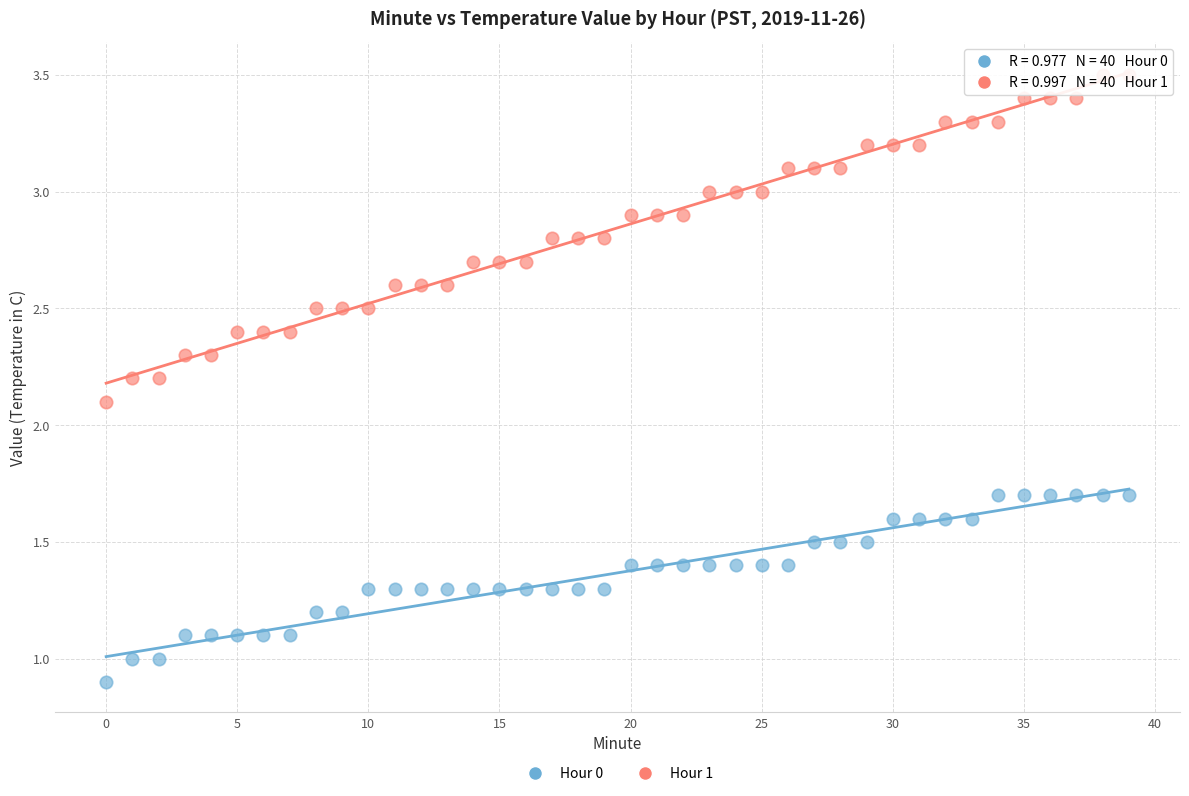

What are all the series names shown in the legend?

Hour 0, Hour 1